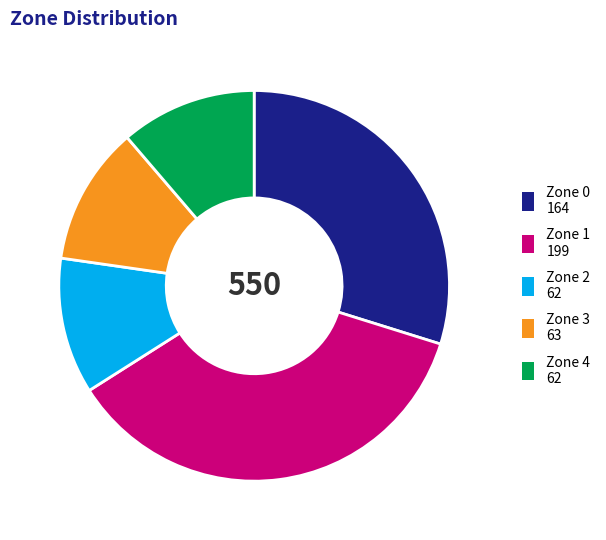

Approximately how many times larger is the value at Zone 2 62 compared to Zone 3 63?

1.0